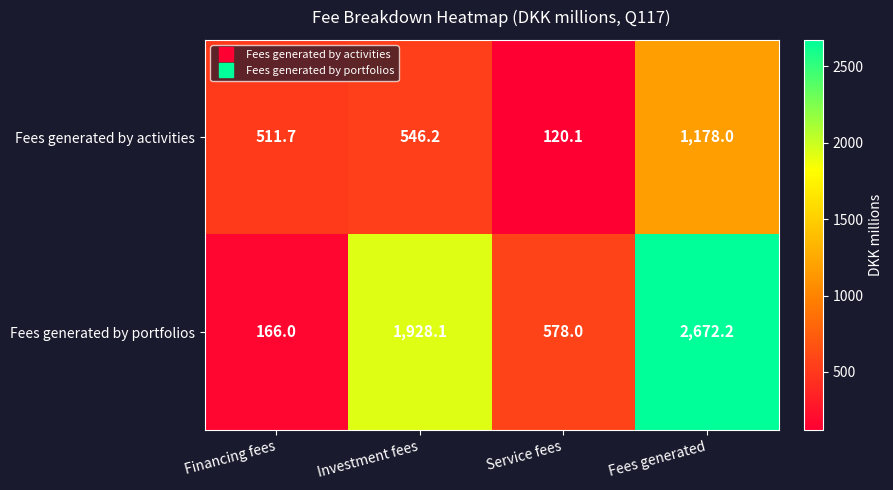

Rank the series at Fees generated from highest to lowest value.

Fees generated by portfolios, Fees generated by activities